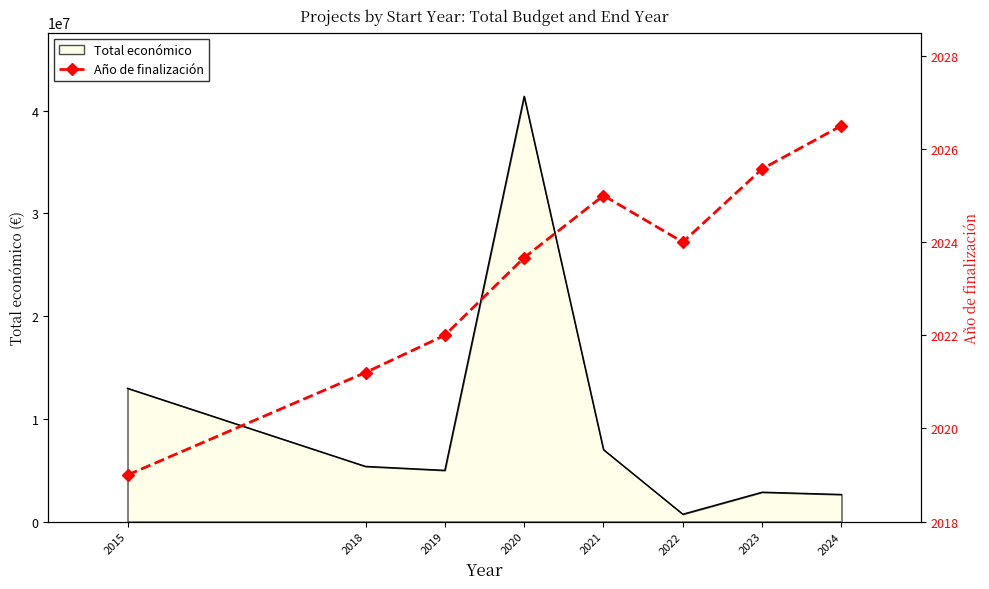

How many interior local peaks (higher than both neighbors) does the data have?

1